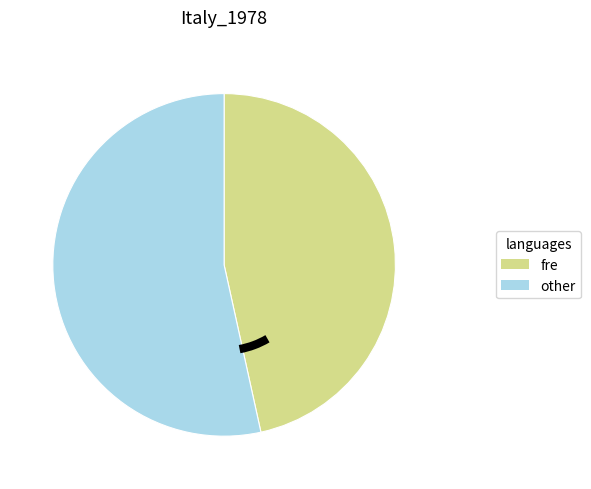

Which has a higher value, fre or other?

other